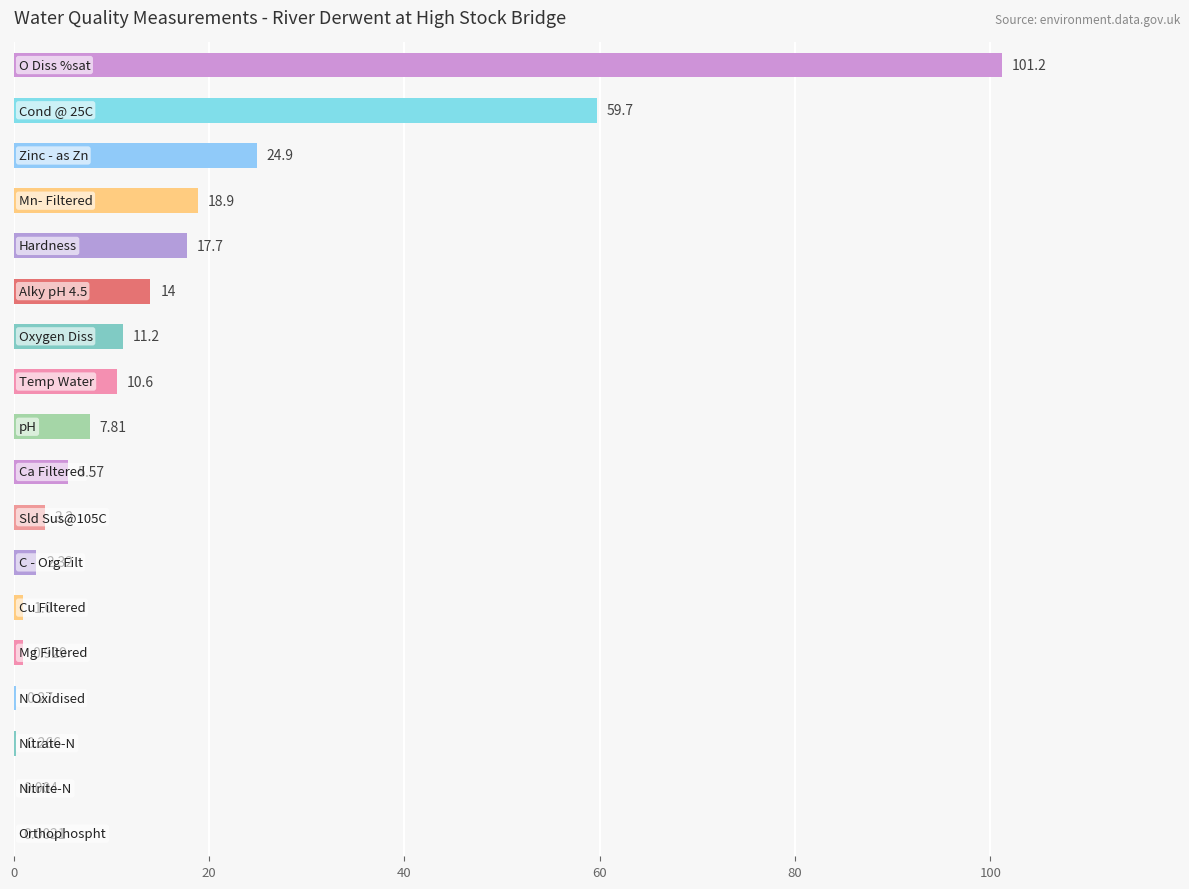

Are the bars horizontal?

Yes